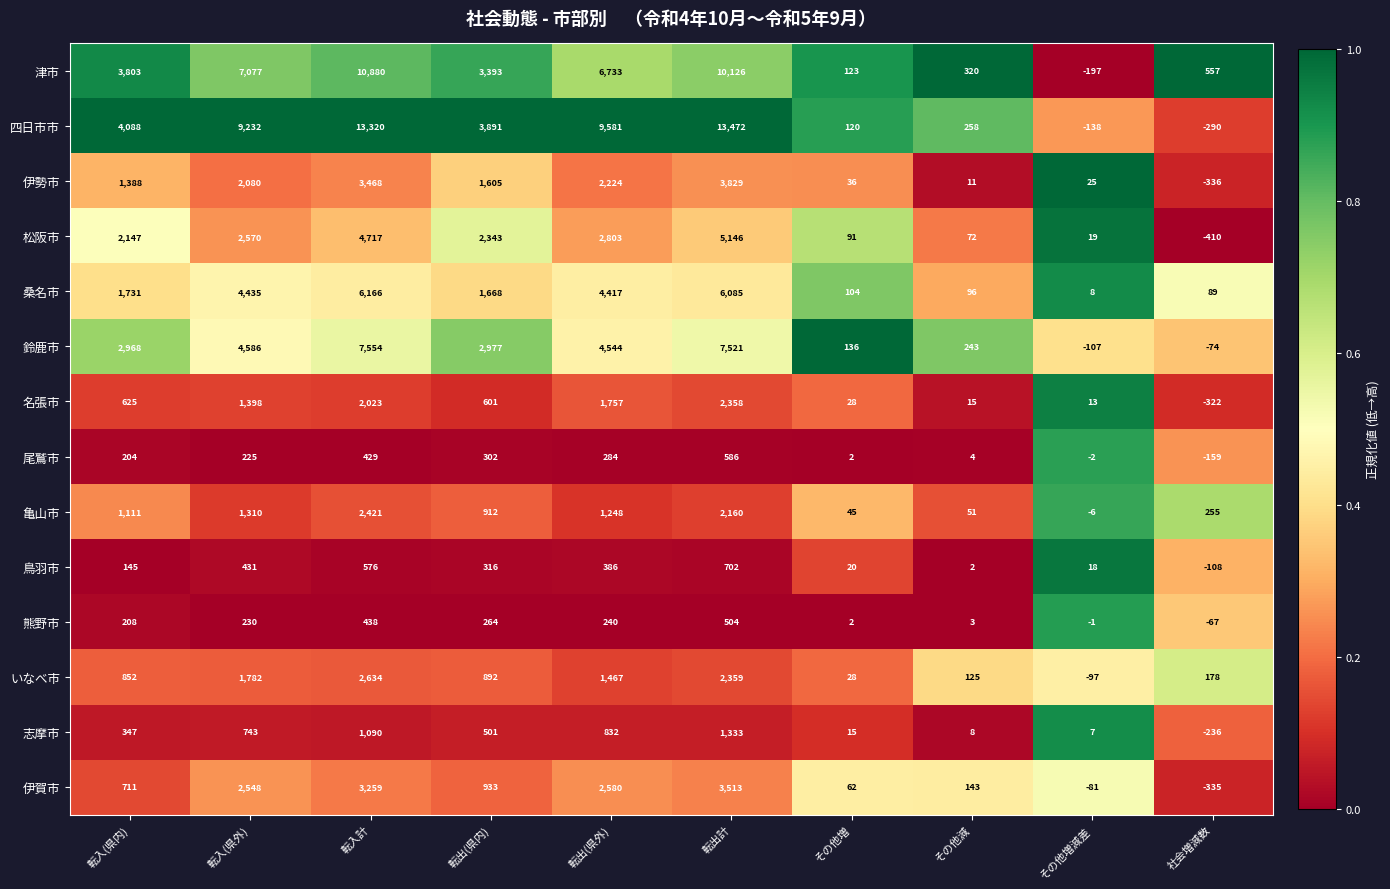

At which label does 亀山市 reach its peak?

転入計